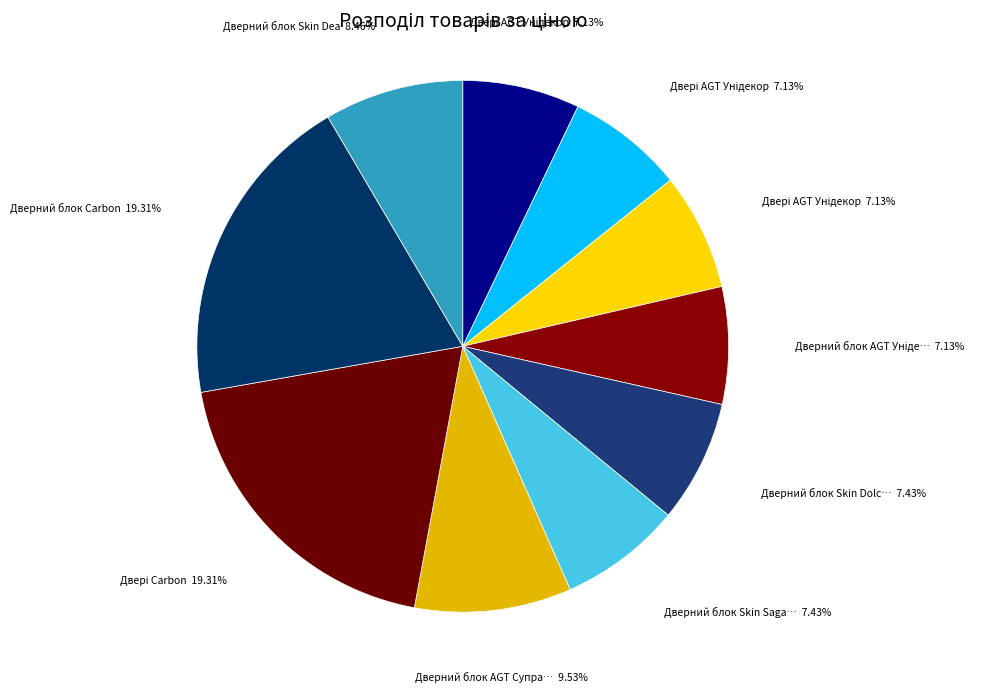

Count the number of slices in the pie.

10